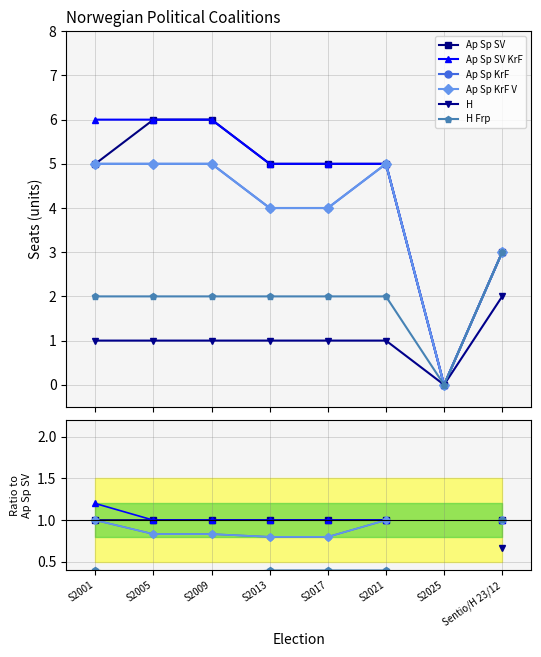

The value of Ap Sp SV at S2025 is nan. True or false?

False